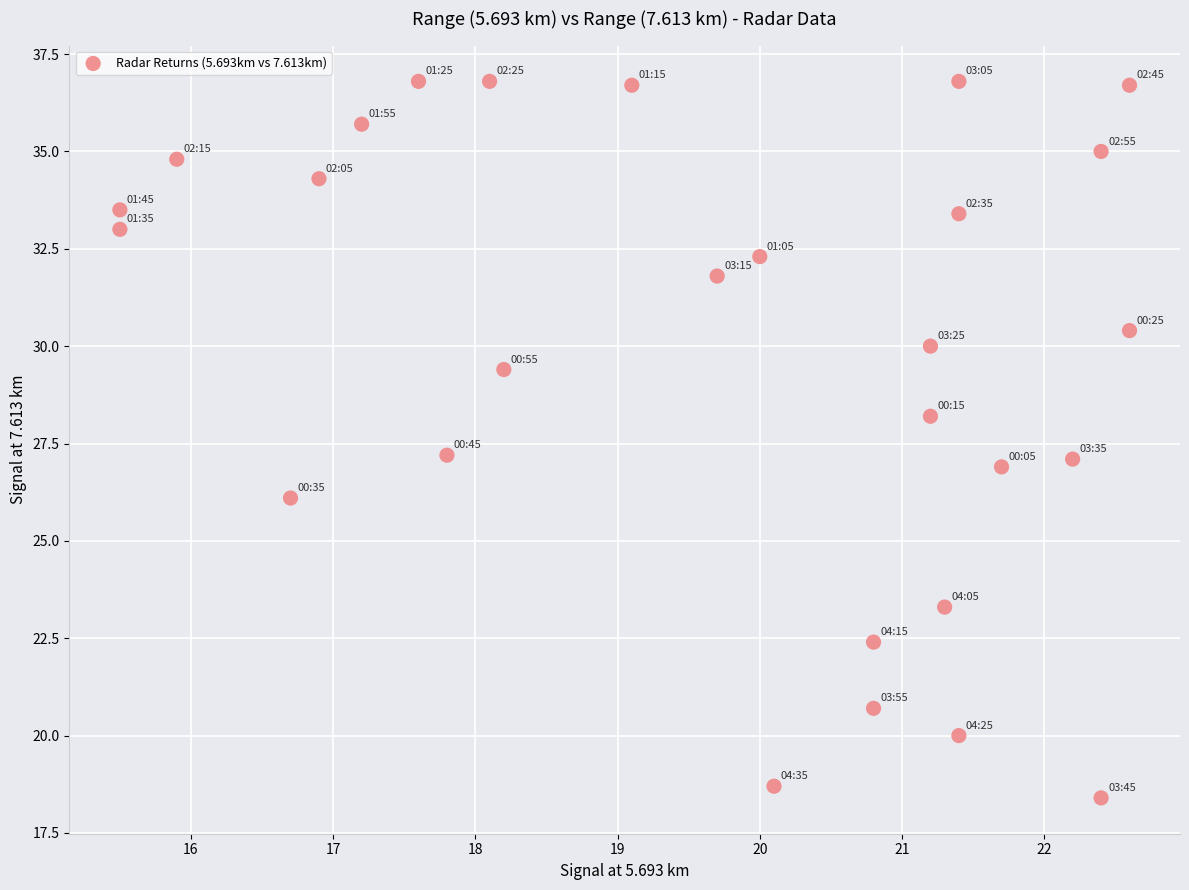

What is the range of Y values (max minus min)?

18.4